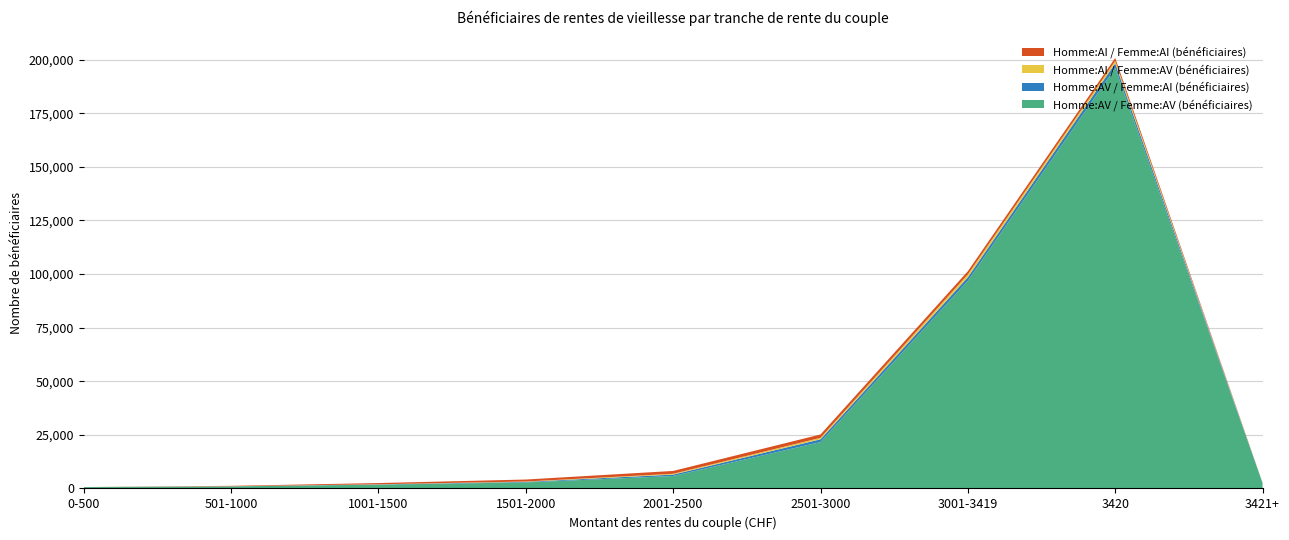

Reading left to right, extract all data points from this chart.

Homme:AV / Femme:AV (bénéficiaires): 623	960	1785	2825	5813	21636	96864	196190	2559
Homme:AV / Femme:AI (bénéficiaires): 8	48	116	265	666	1297	1672	2106	20
Homme:AI / Femme:AV (bénéficiaires): 4	26	58	153	357	689	1308	1144	5
Homme:AI / Femme:AI (bénéficiaires): 17	189	563	922	1338	1563	1497	1384	40